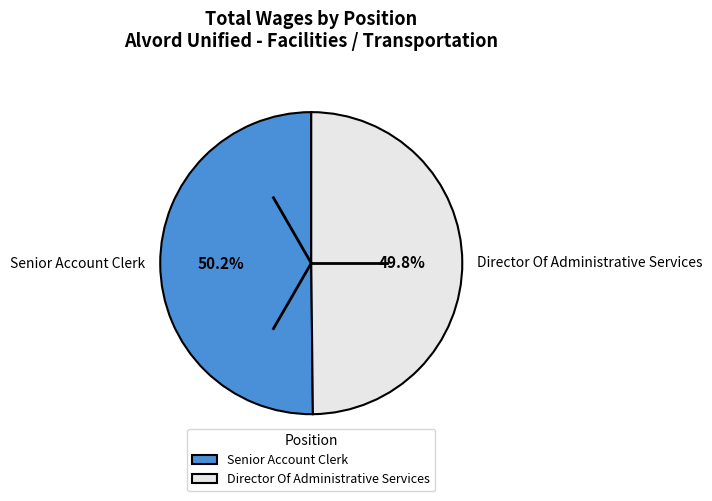

Is the sum of Director Of Administrative Services and Senior Account Clerk greater than half?

Yes